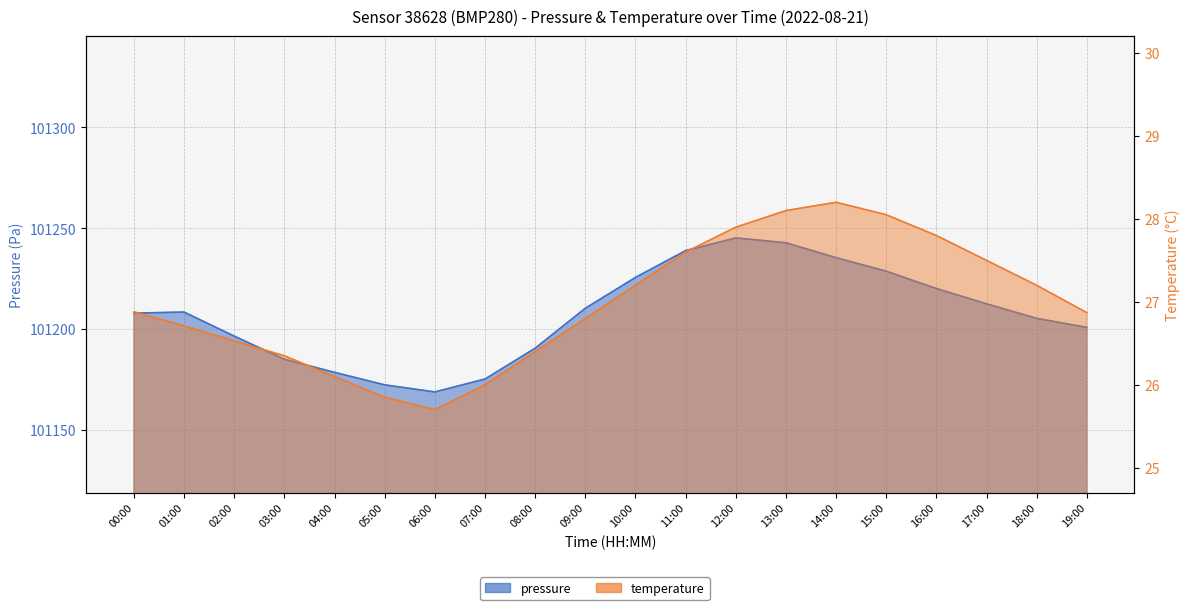

What is the average value of the pressure series?

101207.4